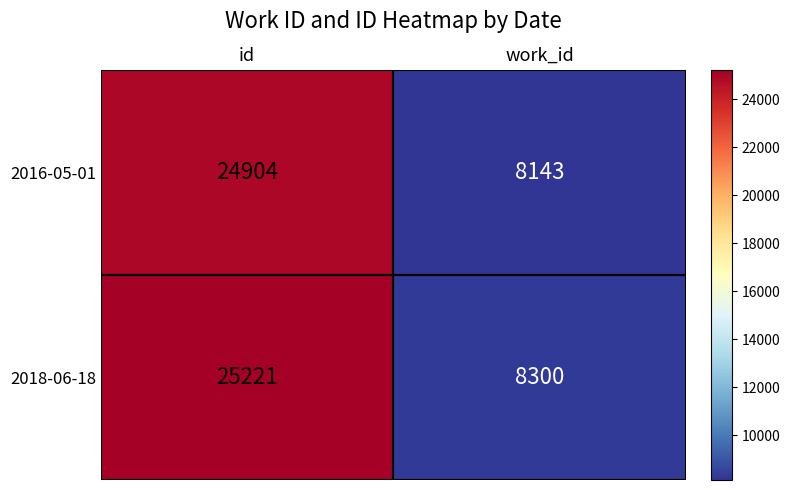

What is the difference between the 2016-05-01 values at work_id and id?

16761